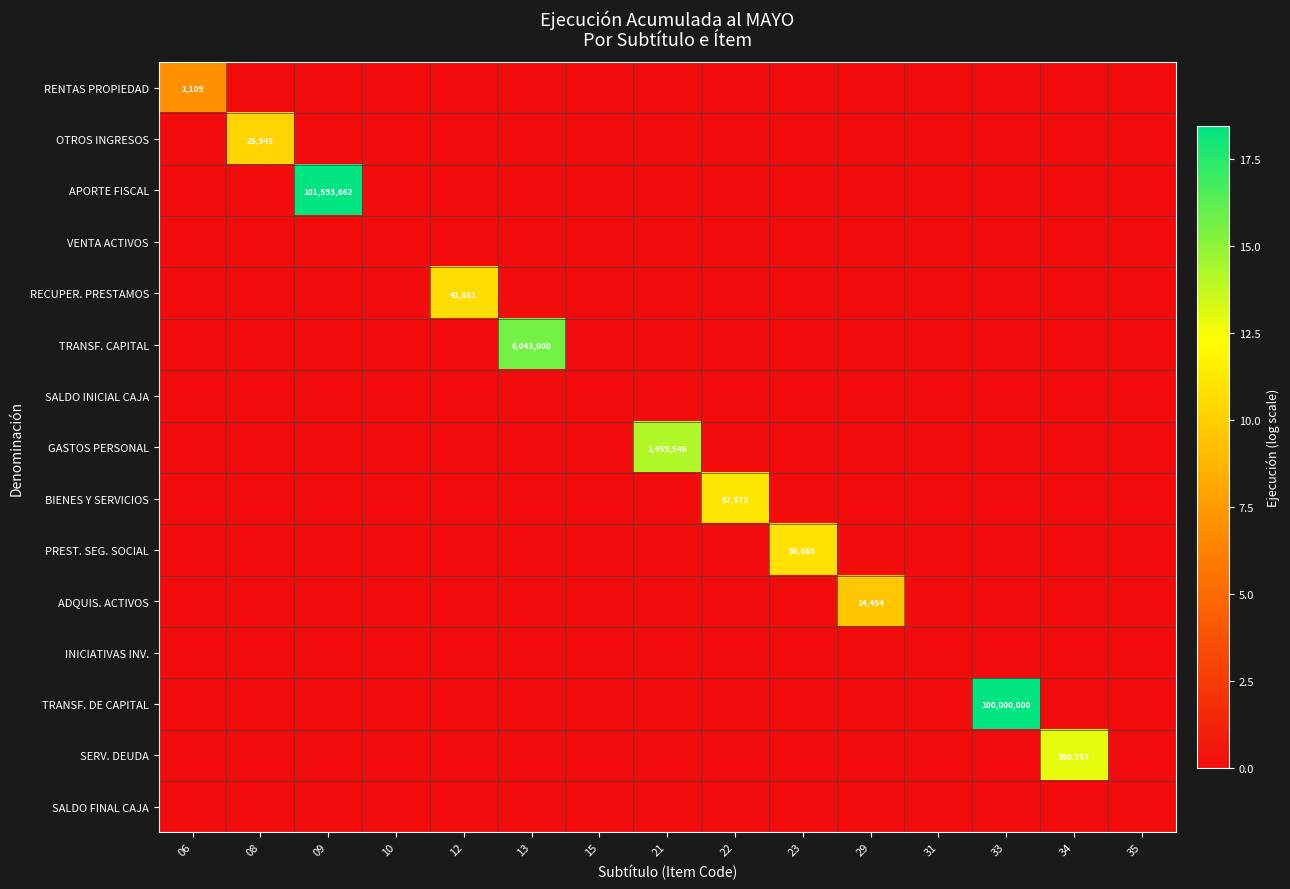

Is it true that BIENES Y SERVICIOS equals -4.6 at 06?

False